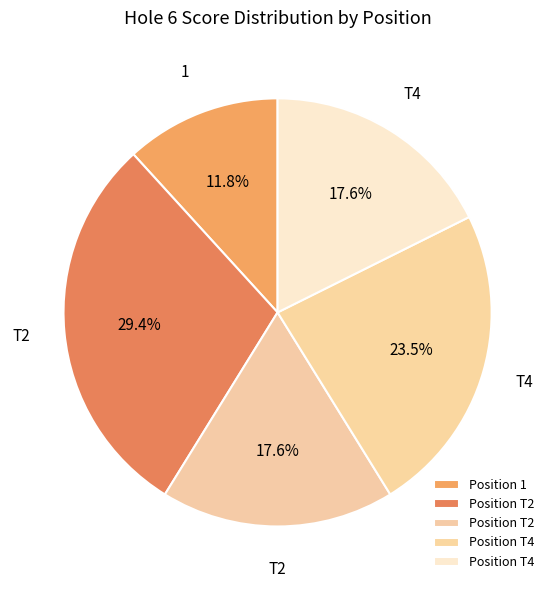

How many slices are in this pie chart?

5